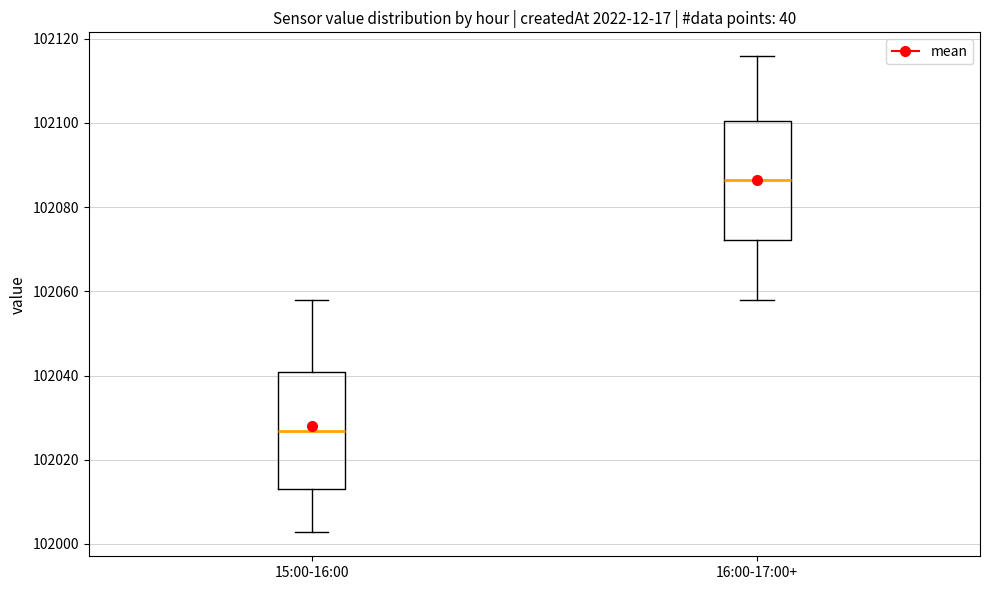

Reading left to right, transcribe this box plot: for each box, give where its median line is, the range the box spans, and where its two whiskers end, as read against the y-axis. The values are not printed on the chart, so give them approximately, as read against the axis.

15:00-16:00: median 102026, box 102014 to 102040, whiskers 102002 to 102058
16:00-17:00+: median 102086, box 102072 to 102100, whiskers 102058 to 102116